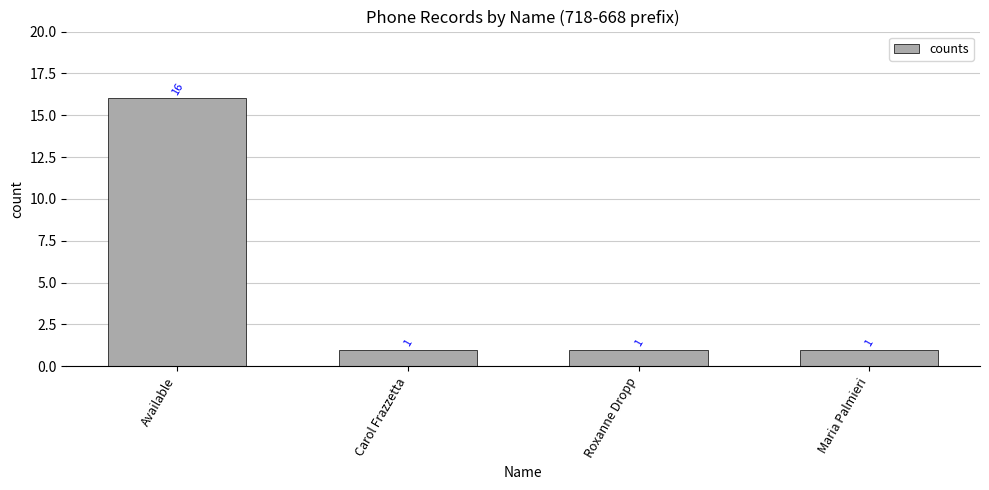

How many values are between 1 and 16?

4